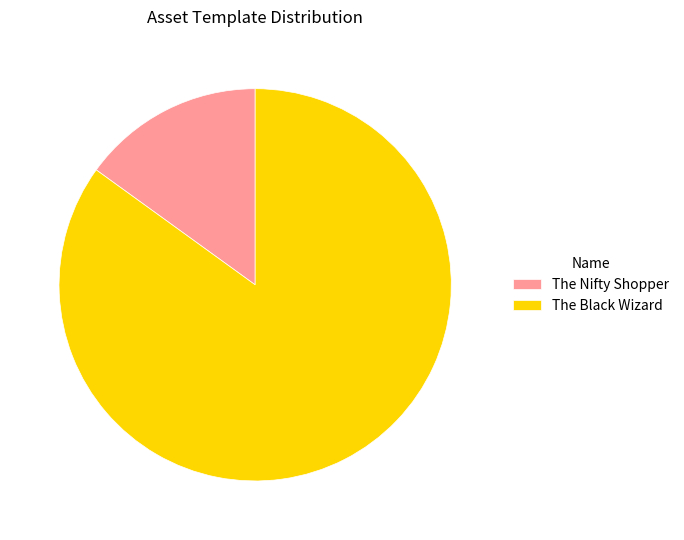

What is the majority slice?

The Black Wizard